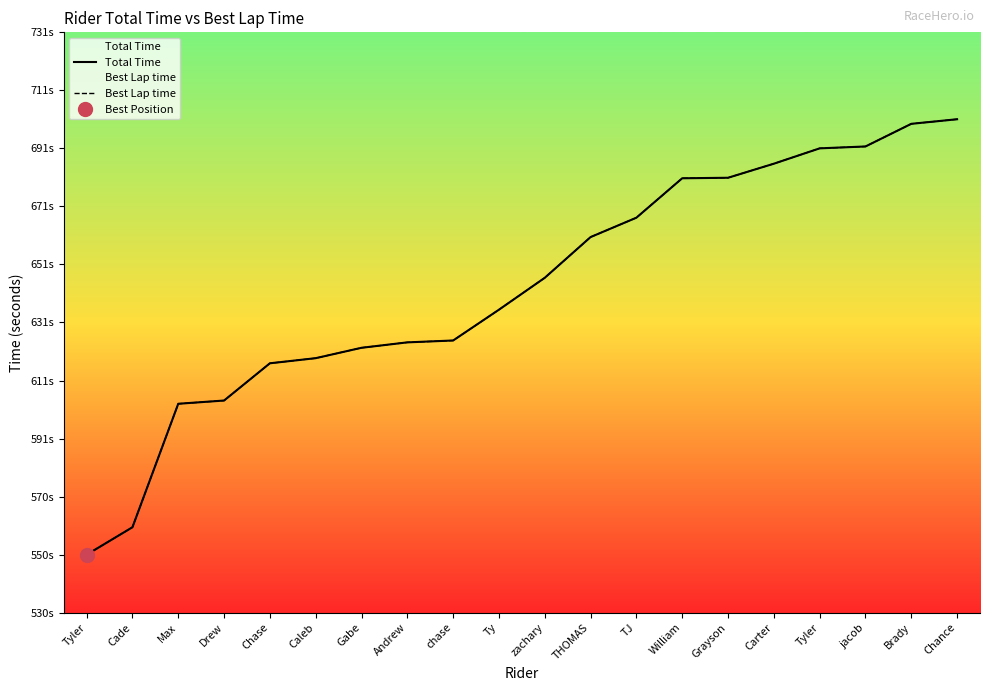

Which series has the largest total across all categories?

Total Time